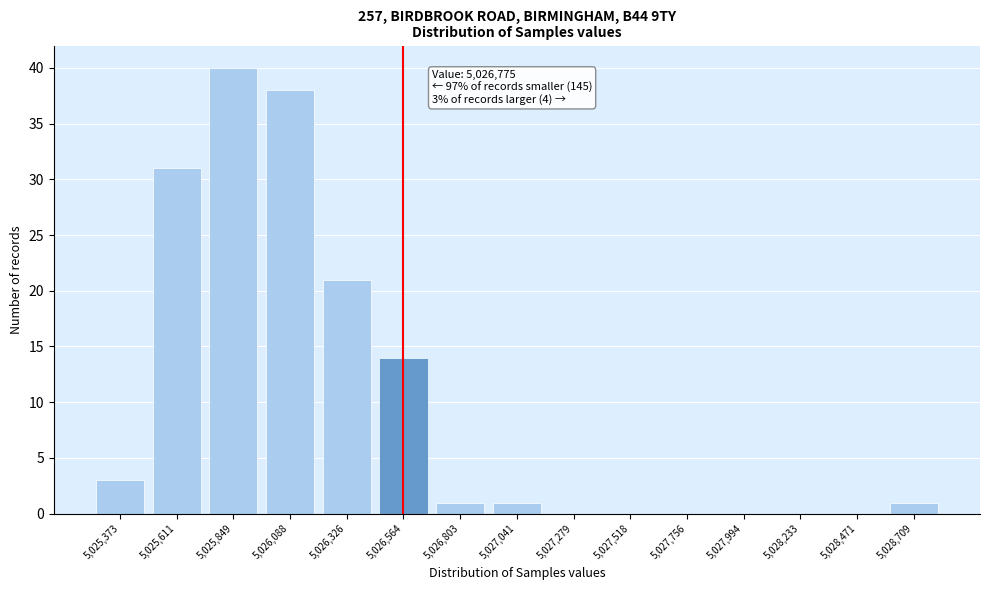

Reading left to right, list all the values displayed in this chart.

5,025,373=3	5,025,611=31	5,025,849=40	5,026,088=38	5,026,326=21	5,026,564=14	5,026,803=1	5,027,041=1	5,027,279=0	5,027,518=0	5,027,756=0	5,027,994=0	5,028,233=0	5,028,471=0	5,028,709=1